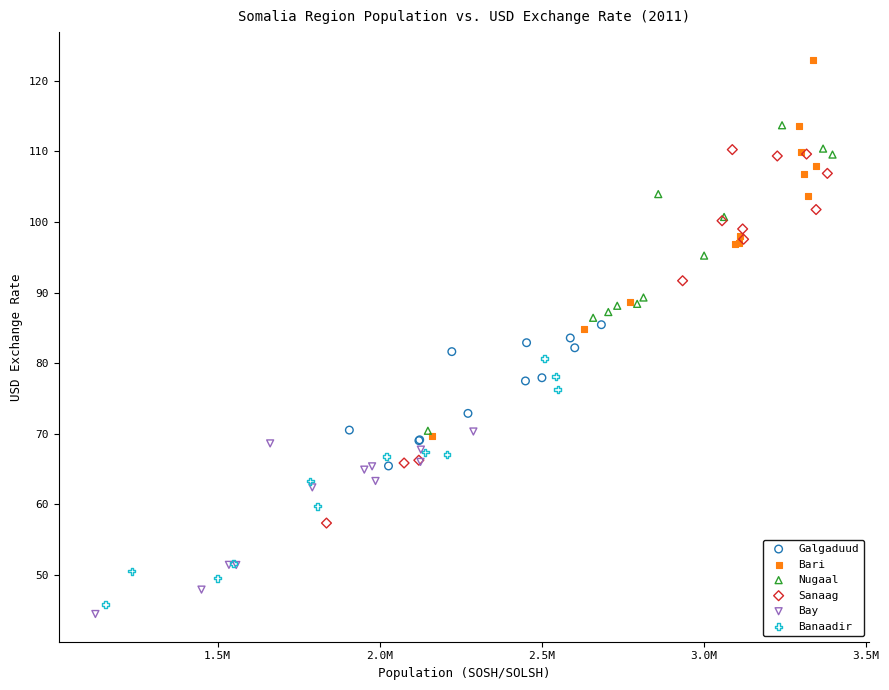

Which series reaches the minimum Y coordinate?

Bay